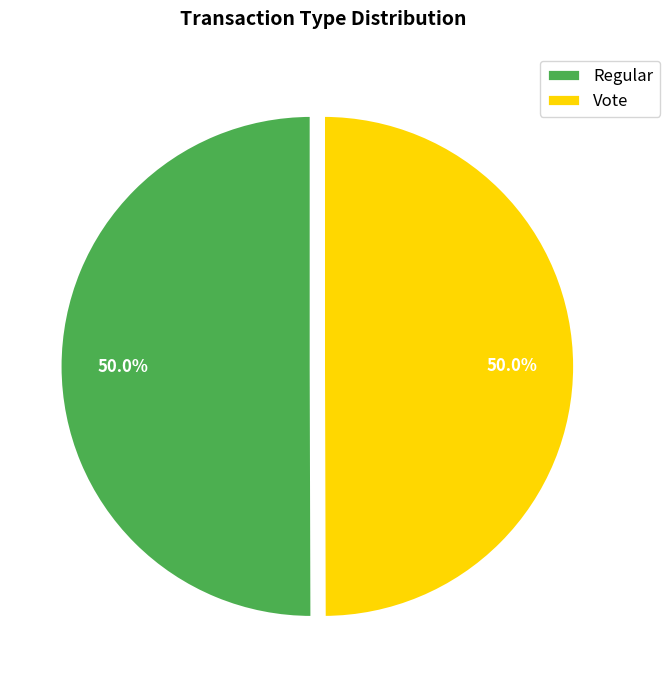

Count the number of slices in the pie.

2